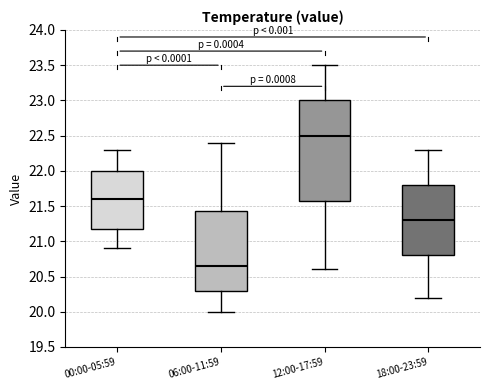

Reading left to right, transcribe this box plot: for each box, give where its median line is, the range the box spans, and where its two whiskers end, as read against the y-axis. The values are not printed on the chart, so give them approximately, as read against the axis.

00:00-05:59: median 21.60, box 21.20 to 22.00, whiskers 20.90 to 22.30
06:00-11:59: median 20.65, box 20.30 to 21.45, whiskers 20.00 to 22.40
12:00-17:59: median 22.50, box 21.60 to 23.00, whiskers 20.60 to 23.50
18:00-23:59: median 21.30, box 20.80 to 21.80, whiskers 20.20 to 22.30